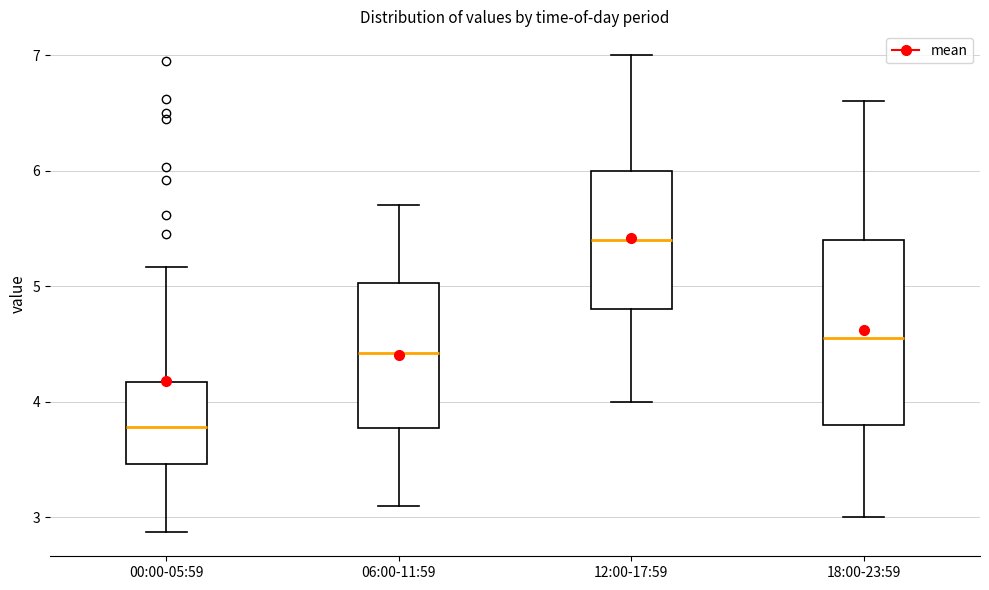

Which box has the highest median line?

12:00-17:59